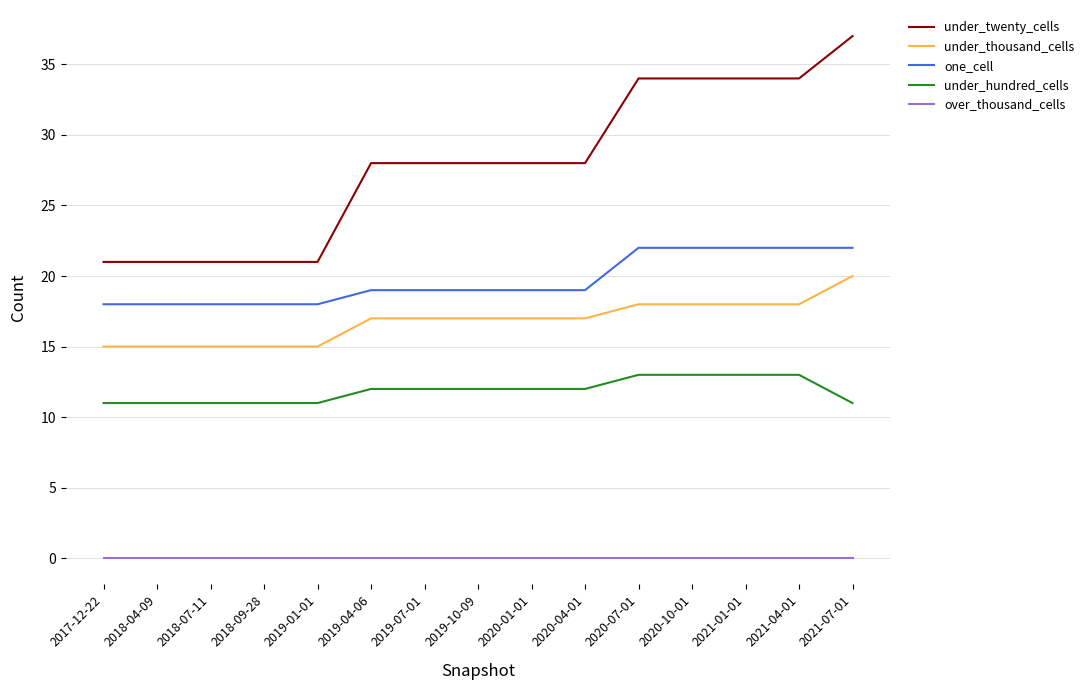

Reading left to right, transcribe all the data shown in this chart.

under_twenty_cells: 2017-12-22=21	2018-04-09=21	2018-07-11=21	2018-09-28=21	2019-01-01=21	2019-04-06=28	2019-07-01=28	2019-10-09=28	2020-01-01=28	2020-04-01=28	2020-07-01=34	2020-10-01=34	2021-01-01=34	2021-04-01=34	2021-07-01=37
under_thousand_cells: 2017-12-22=15	2018-04-09=15	2018-07-11=15	2018-09-28=15	2019-01-01=15	2019-04-06=17	2019-07-01=17	2019-10-09=17	2020-01-01=17	2020-04-01=17	2020-07-01=18	2020-10-01=18	2021-01-01=18	2021-04-01=18	2021-07-01=20
one_cell: 2017-12-22=18	2018-04-09=18	2018-07-11=18	2018-09-28=18	2019-01-01=18	2019-04-06=19	2019-07-01=19	2019-10-09=19	2020-01-01=19	2020-04-01=19	2020-07-01=22	2020-10-01=22	2021-01-01=22	2021-04-01=22	2021-07-01=22
under_hundred_cells: 2017-12-22=11	2018-04-09=11	2018-07-11=11	2018-09-28=11	2019-01-01=11	2019-04-06=12	2019-07-01=12	2019-10-09=12	2020-01-01=12	2020-04-01=12	2020-07-01=13	2020-10-01=13	2021-01-01=13	2021-04-01=13	2021-07-01=11
over_thousand_cells: 2017-12-22=0	2018-04-09=0	2018-07-11=0	2018-09-28=0	2019-01-01=0	2019-04-06=0	2019-07-01=0	2019-10-09=0	2020-01-01=0	2020-04-01=0	2020-07-01=0	2020-10-01=0	2021-01-01=0	2021-04-01=0	2021-07-01=0